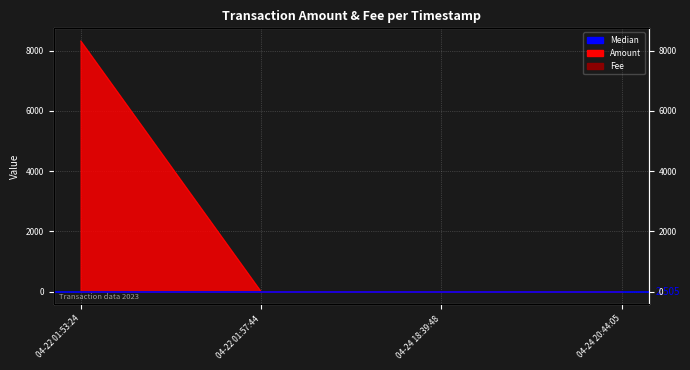

At 04-24 20:44:05, list the series in order from smallest to largest.

Amount, Fee